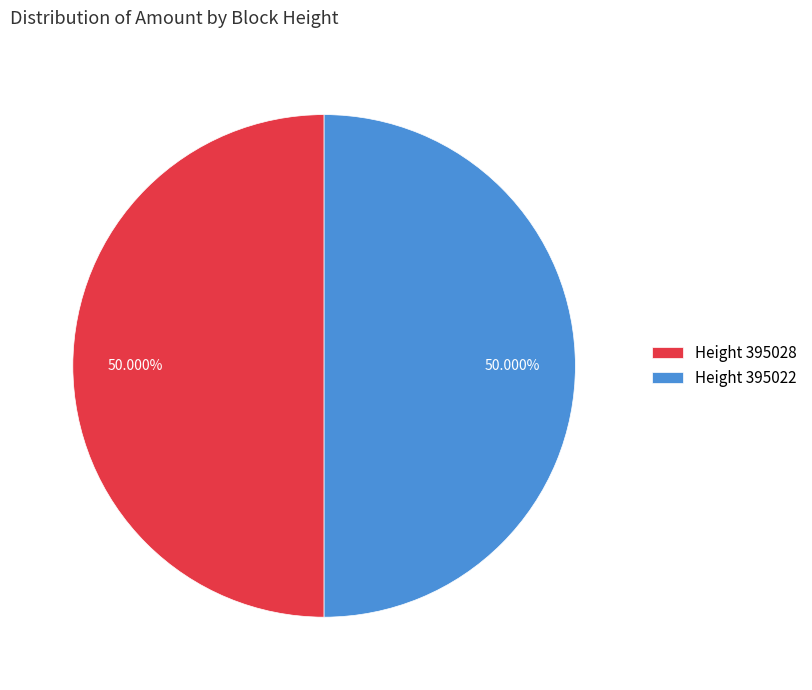

What is the ratio of the value at Height 395022 to the value at Height 395028?

1.0